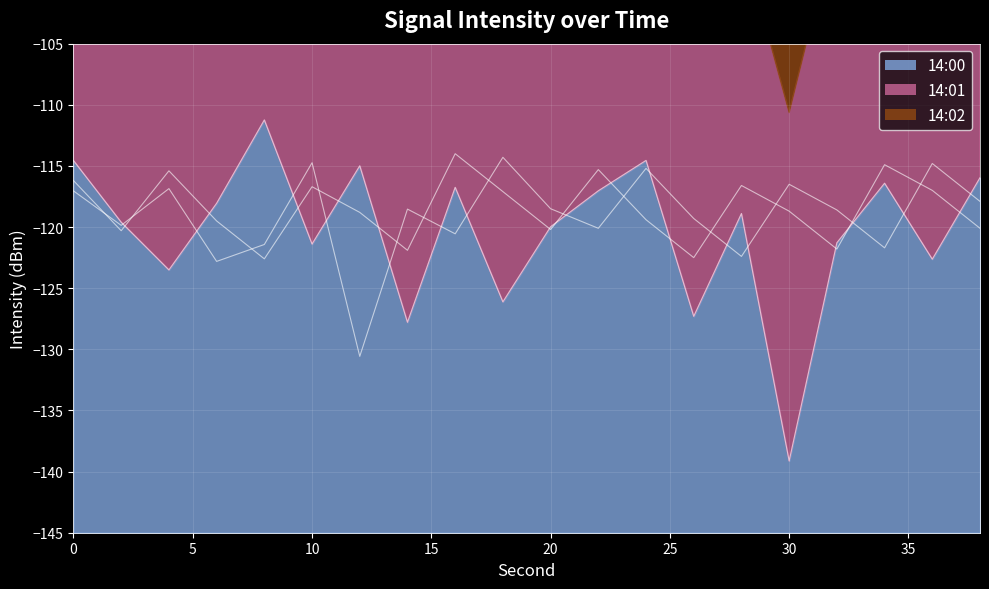

Rank the series by their maximum value, from highest to lowest.

14:00, 14:02, 14:01